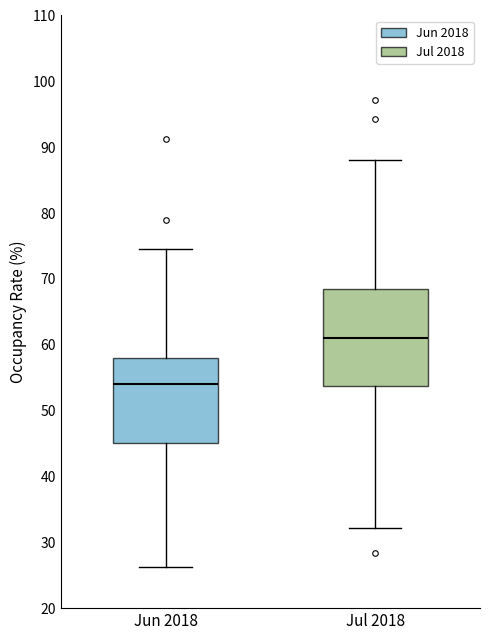

Comparing the boxes themselves (not the whiskers), which one is the tallest?

Jul 2018